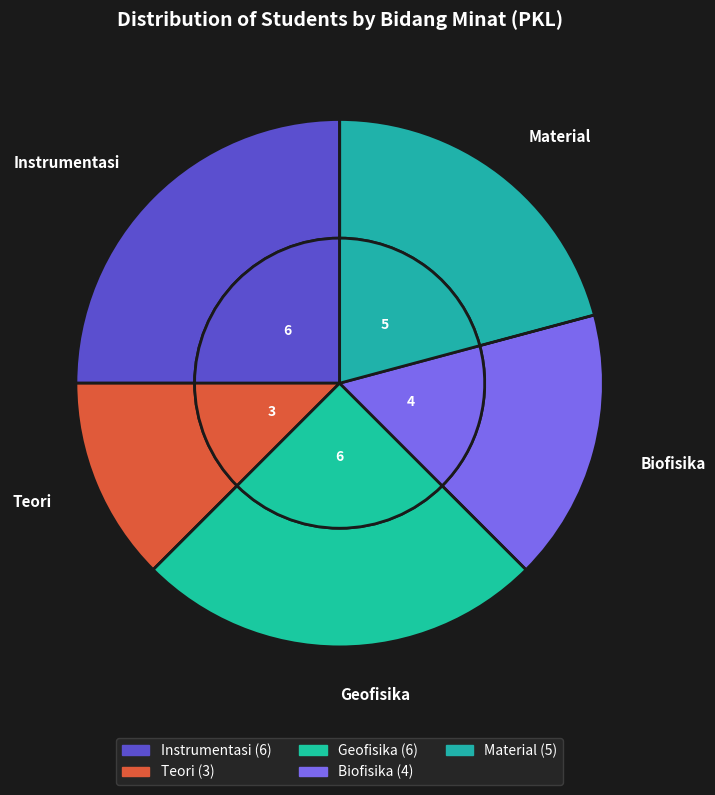

What percentage is the Instrumentasi slice, to the nearest percent?

25%